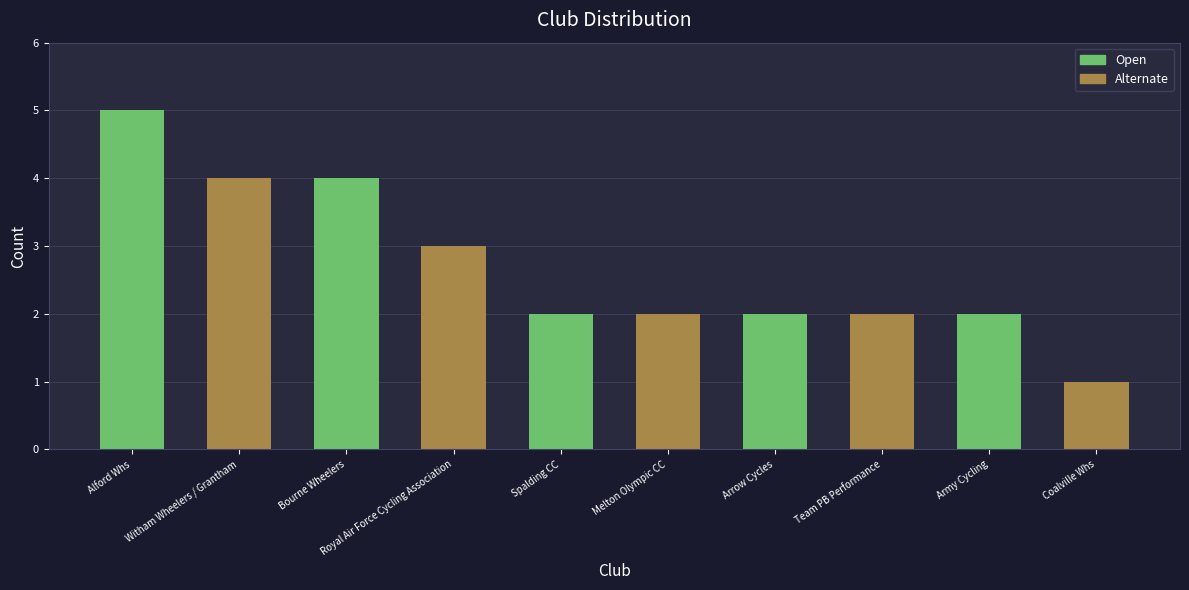

The value at Team PB Performance is 3. True or false?

False